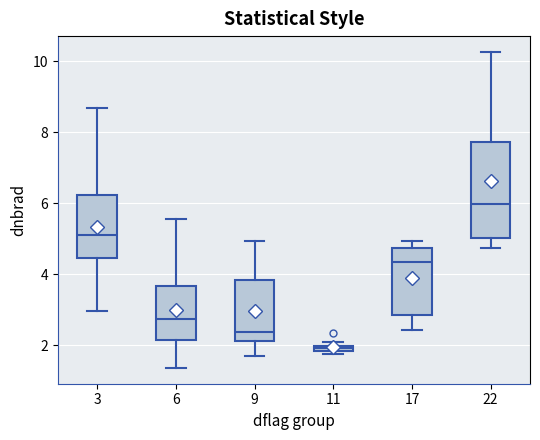

Which box has the lowest median line?

11